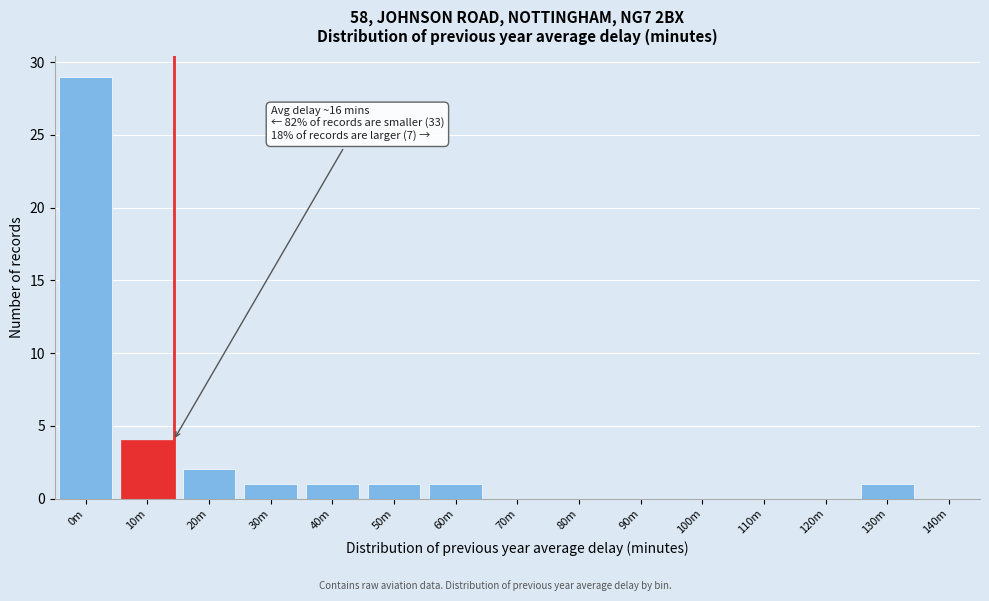

Reading left to right, extract all data points from this chart.

0m=29	10m=4	20m=2	30m=1	40m=1	50m=1	60m=1	70m=0	80m=0	90m=0	100m=0	110m=0	120m=0	130m=1	140m=0